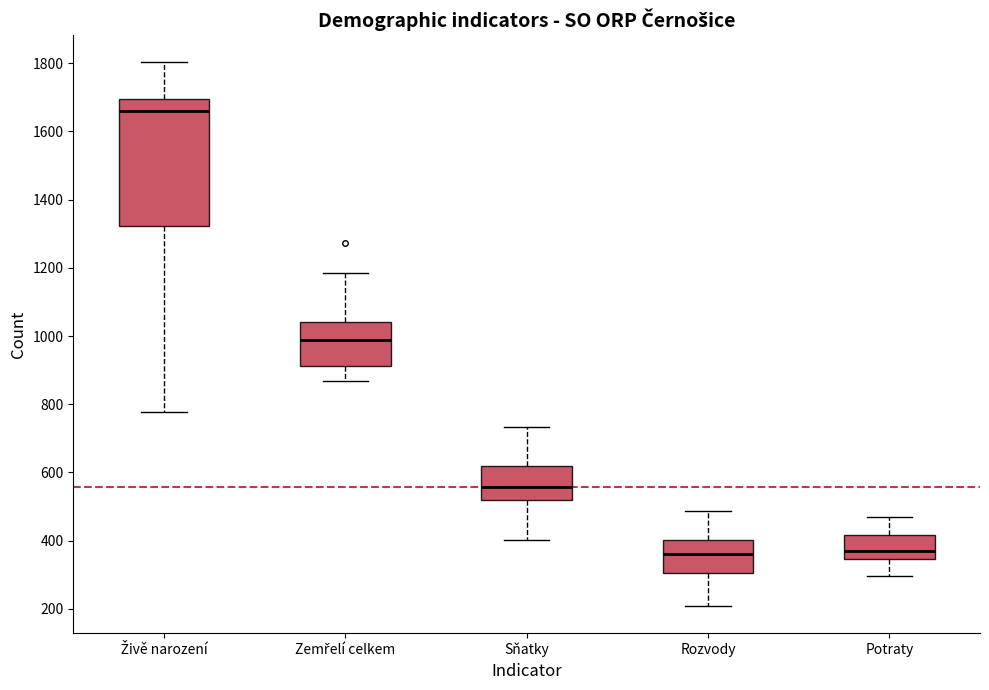

Where does the median line of the box for Sňatky sit on the y-axis? The values are not printed on the chart, so give them approximately, as read against the axis.

560